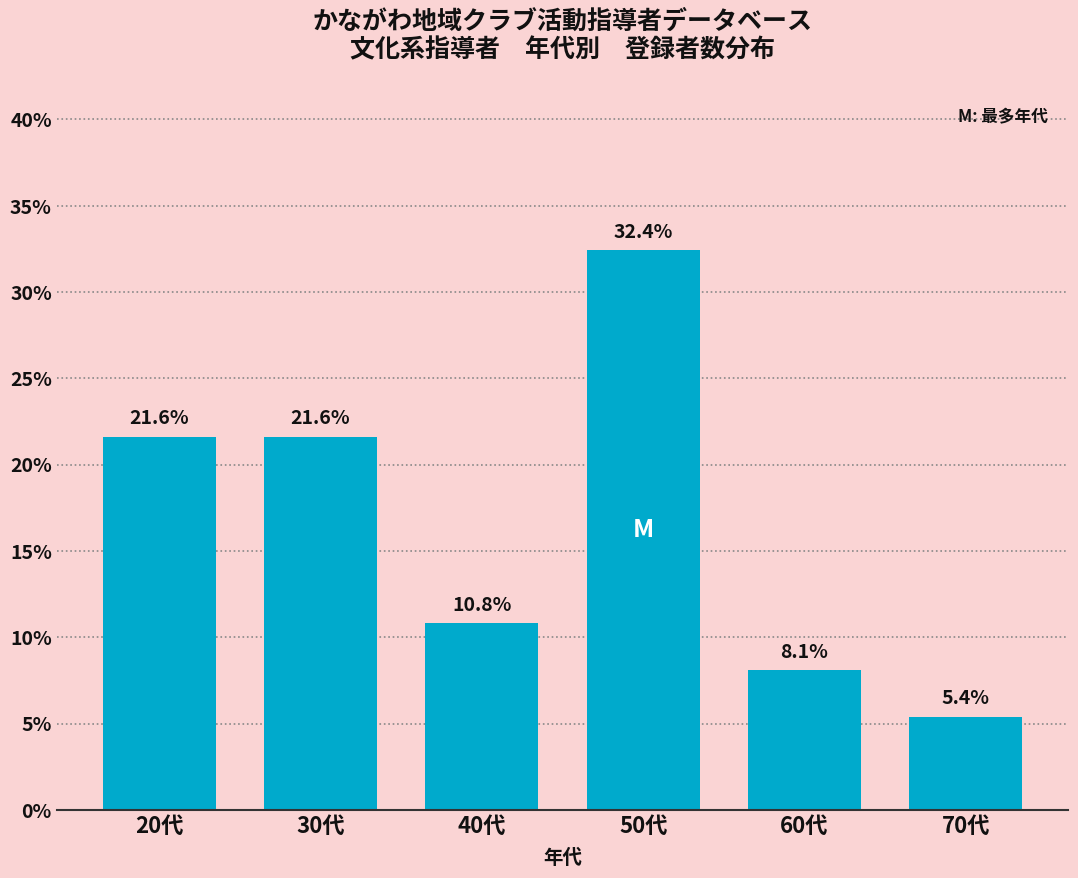

Reading right to left, list all the values displayed in this chart.

70代=5.4	60代=8.1	50代=32.4	40代=10.8	30代=21.6	20代=21.6